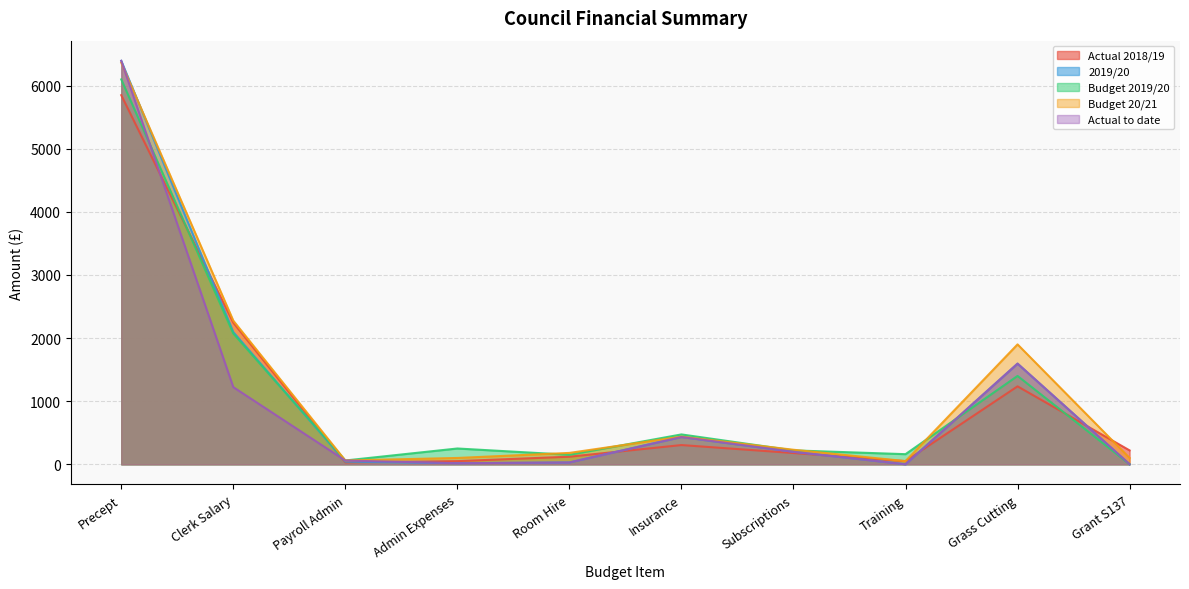

What value does the Actual 2018/19 series have at Subscriptions?

178.0